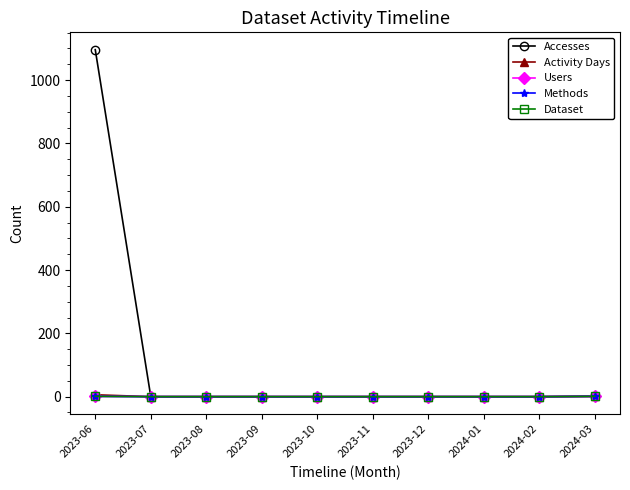

Does the chart display data point markers on the line(s)?

Yes